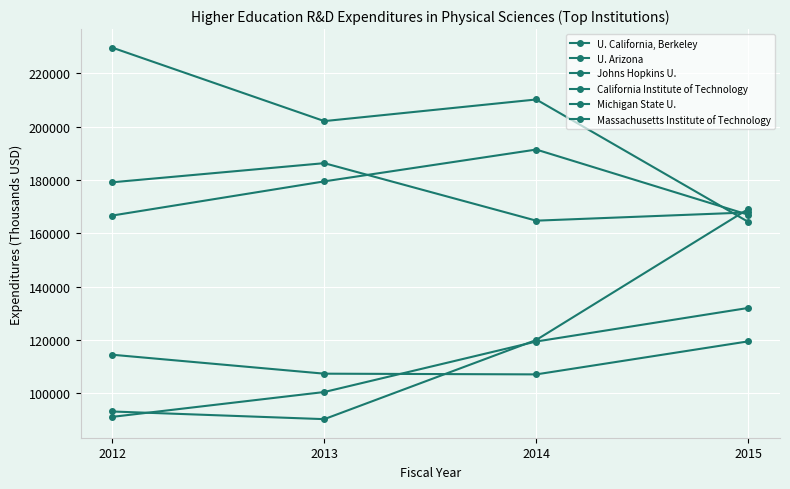

Which label corresponds to the smallest value in the chart?

2013